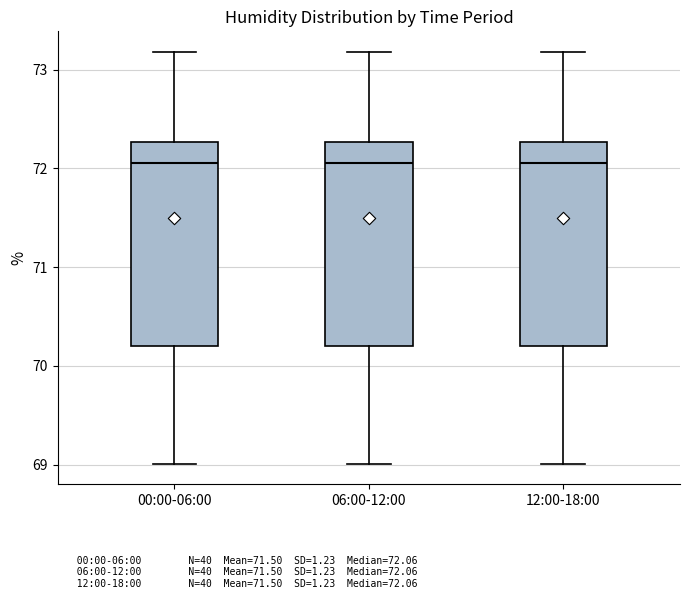

Reading left to right, read every box against the y-axis: the position of its median line, the range the box covers, and the ends of its whiskers. The values are not printed on the chart, so give them approximately, as read against the axis.

00:00-06:00: median 72.1, box 70.2 to 72.3, whiskers 69.0 to 73.2
06:00-12:00: median 72.1, box 70.2 to 72.3, whiskers 69.0 to 73.2
12:00-18:00: median 72.1, box 70.2 to 72.3, whiskers 69.0 to 73.2